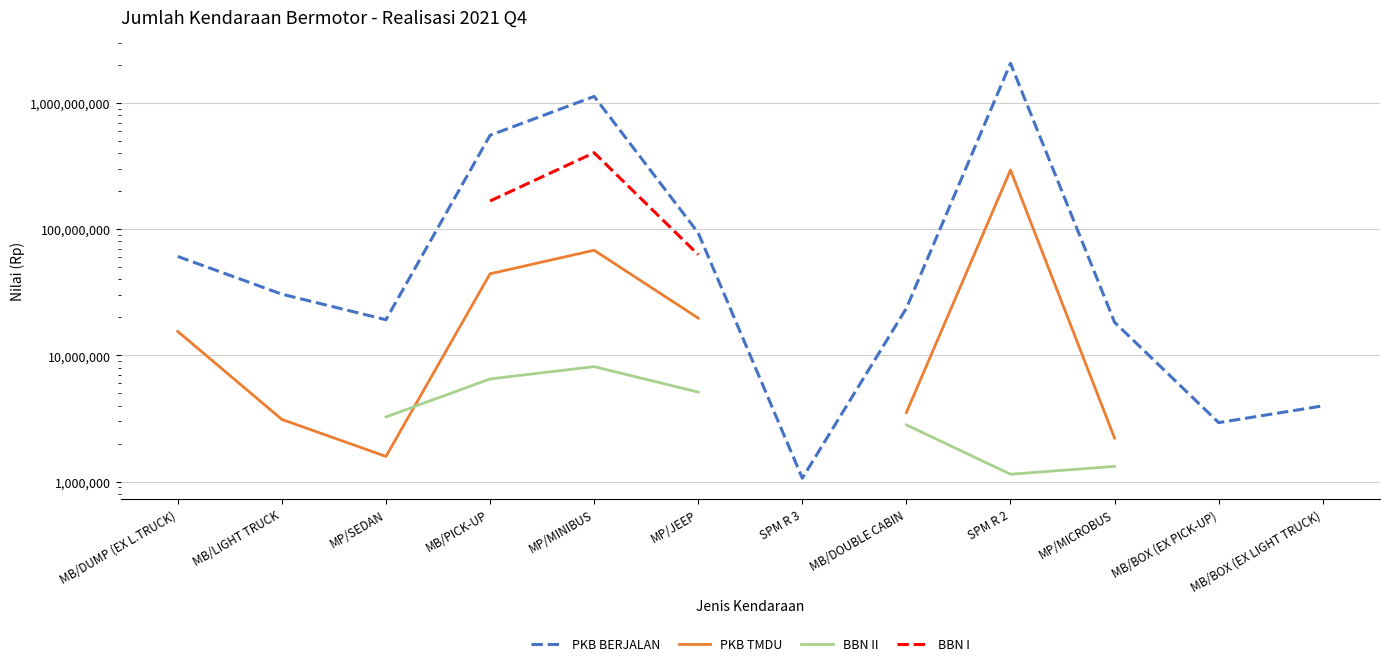

What is the label of the 6th point from the right?

SPM R 3